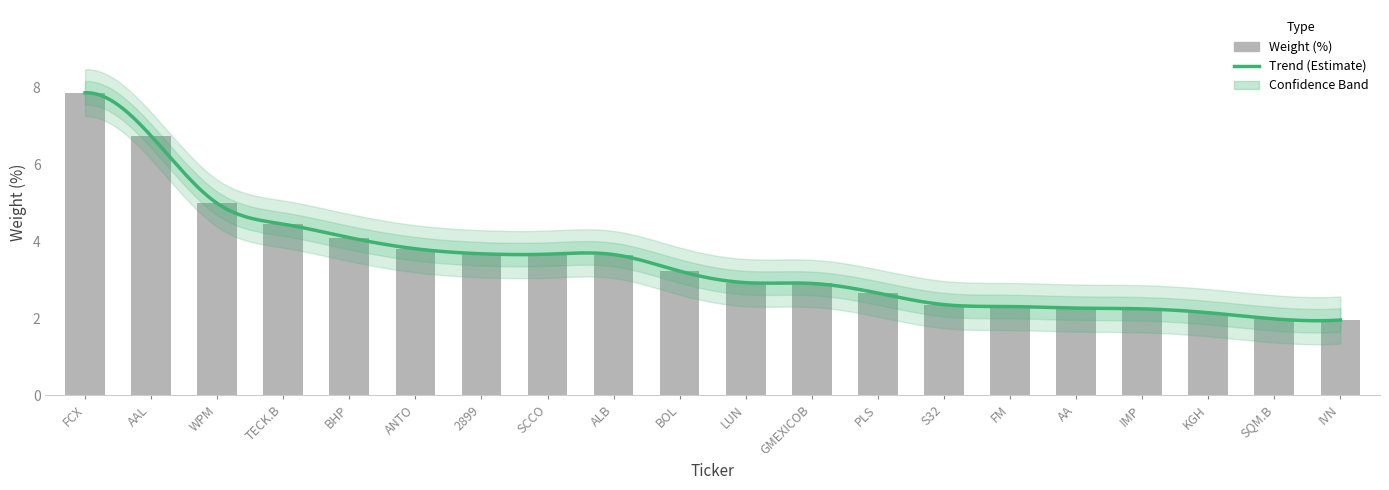

Reading left to right, list all the values displayed in this chart.

7.8	6.7	5.0	4.4	4.1	3.8	3.7	3.7	3.6	3.2	2.9	2.9	2.6	2.4	2.3	2.3	2.2	2.1	2.0	1.9